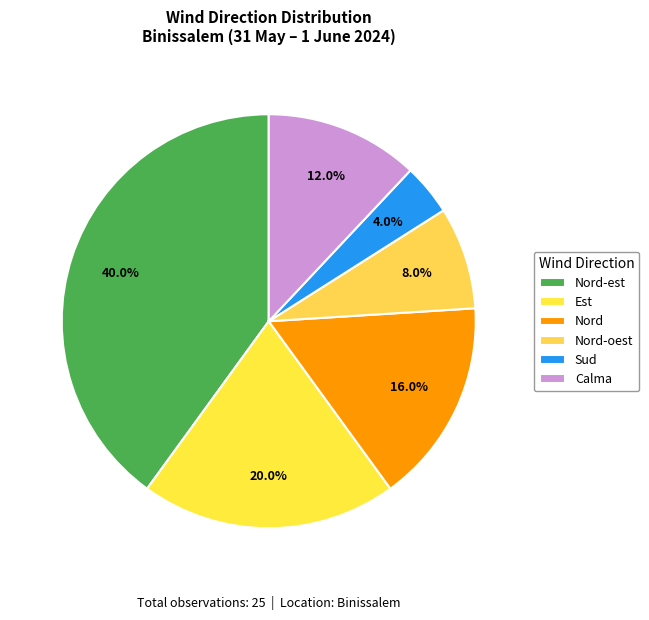

Rank the categories by value from highest to lowest.

Nord-est, Est, Nord, Calma, Nord-oest, Sud